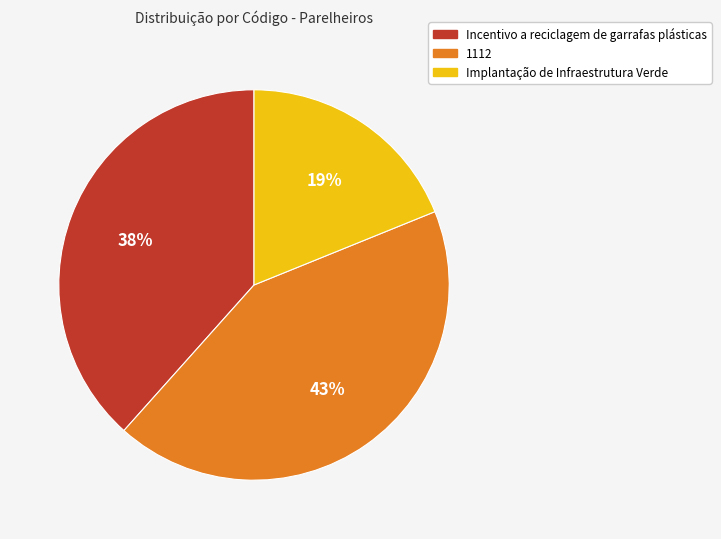

To the nearest percent, what is the difference between the largest and smallest slice percentages?

24%